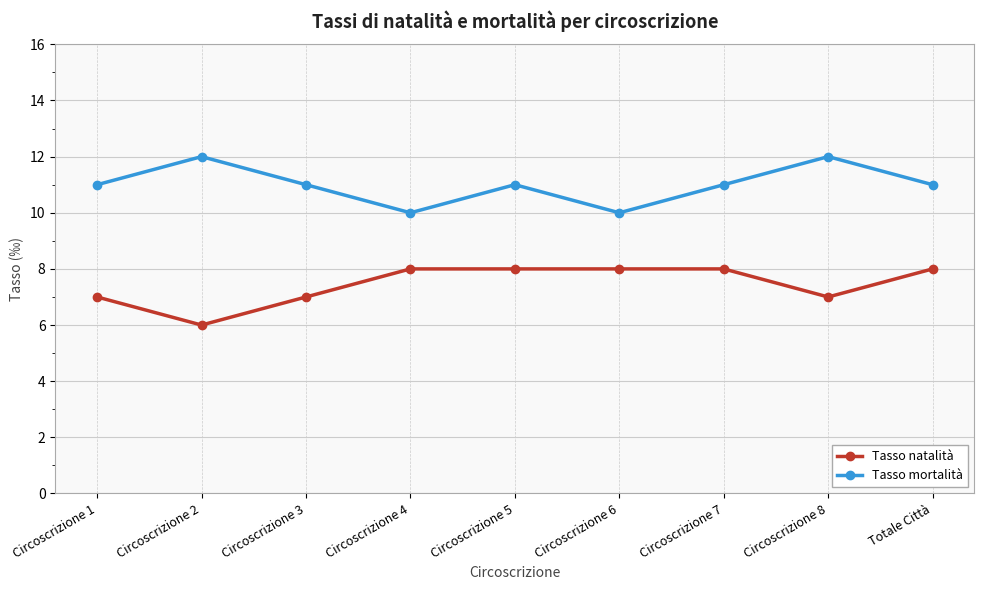

What are all the series names shown in the legend?

Tasso natalità, Tasso mortalità